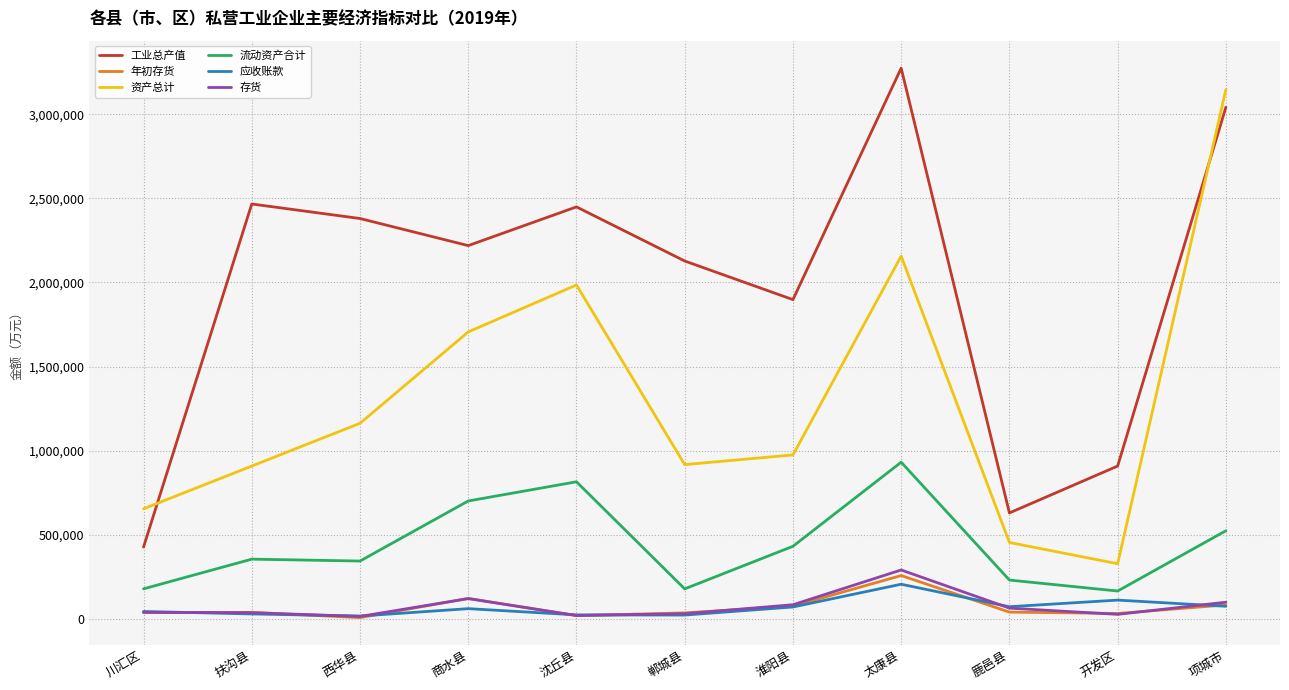

The 存货 series shows 36200 at 扶沟县. True or false?

True